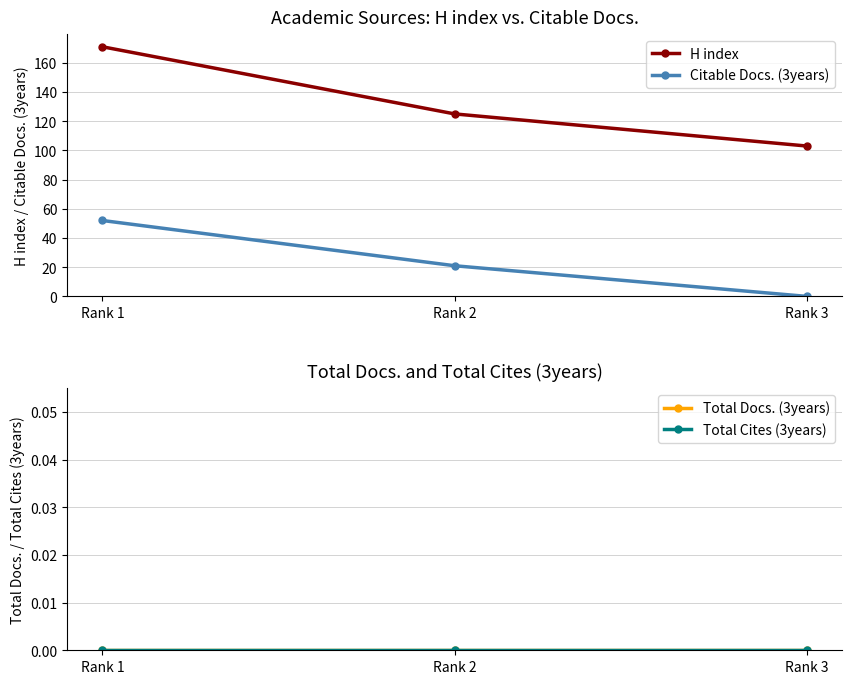

How many categories are shown in the chart?

3